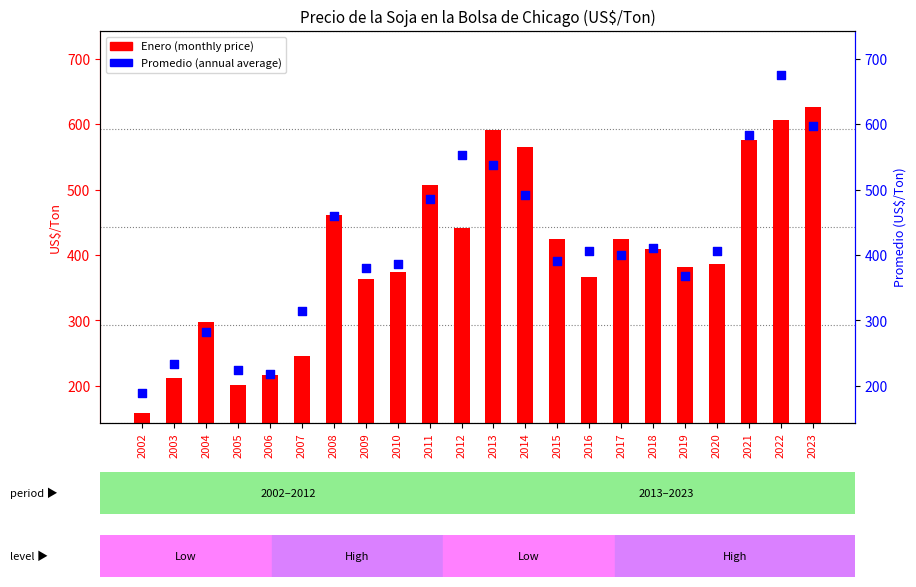

Which series reaches the maximum Y coordinate?

Promedio